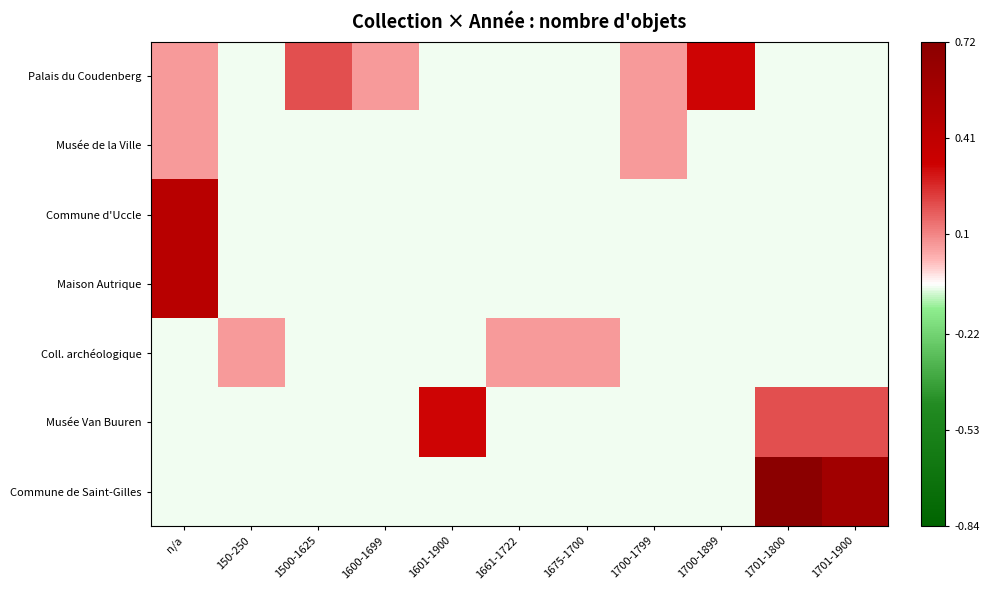

Which series has the largest total across all categories?

Commune de Saint-Gilles